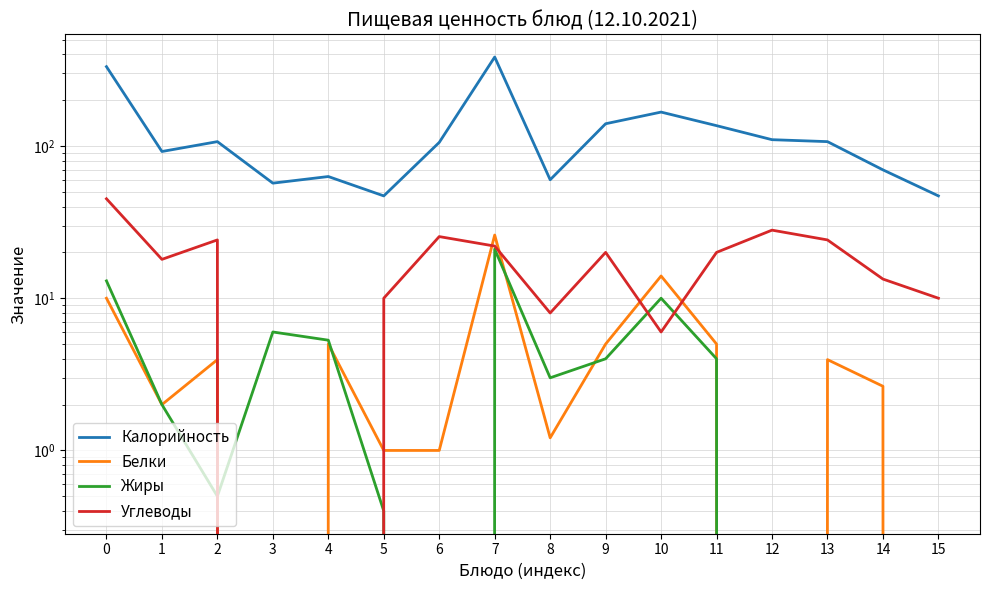

What is the difference between the maximum and minimum values in the Углеводы series?

45.0